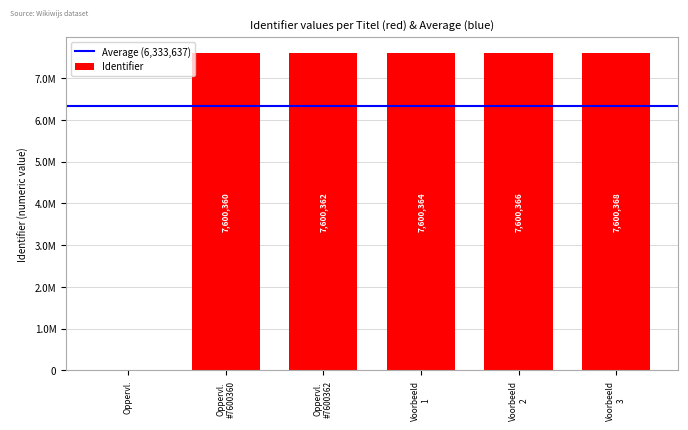

What is the maximum value shown in the chart?

7600368